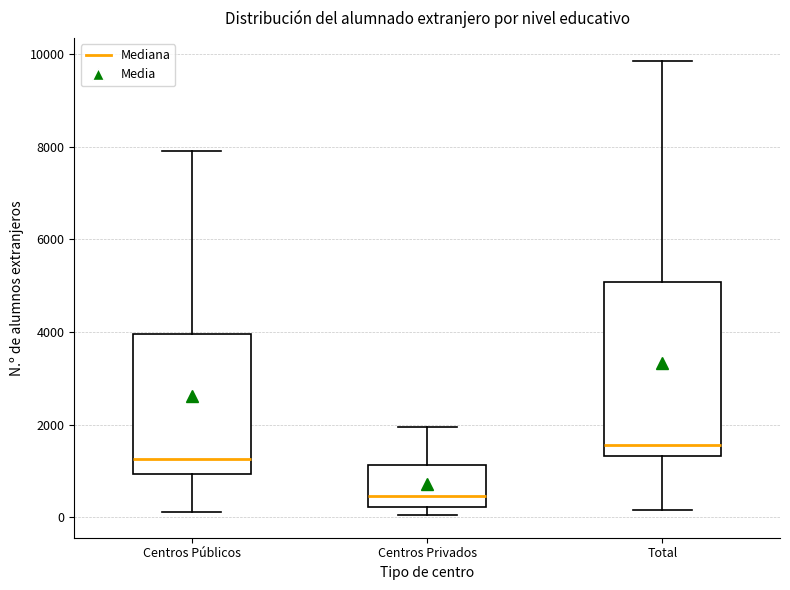

Reading left to right, read every box against the y-axis: the position of its median line, the range the box covers, and the ends of its whiskers. The values are not printed on the chart, so give them approximately, as read against the axis.

Centros Públicos: median 1200, box 1000 to 4000, whiskers 200 to 8000
Centros Privados: median 400, box 200 to 1200, whiskers 0 to 2000
Total: median 1600, box 1400 to 5000, whiskers 200 to 9800